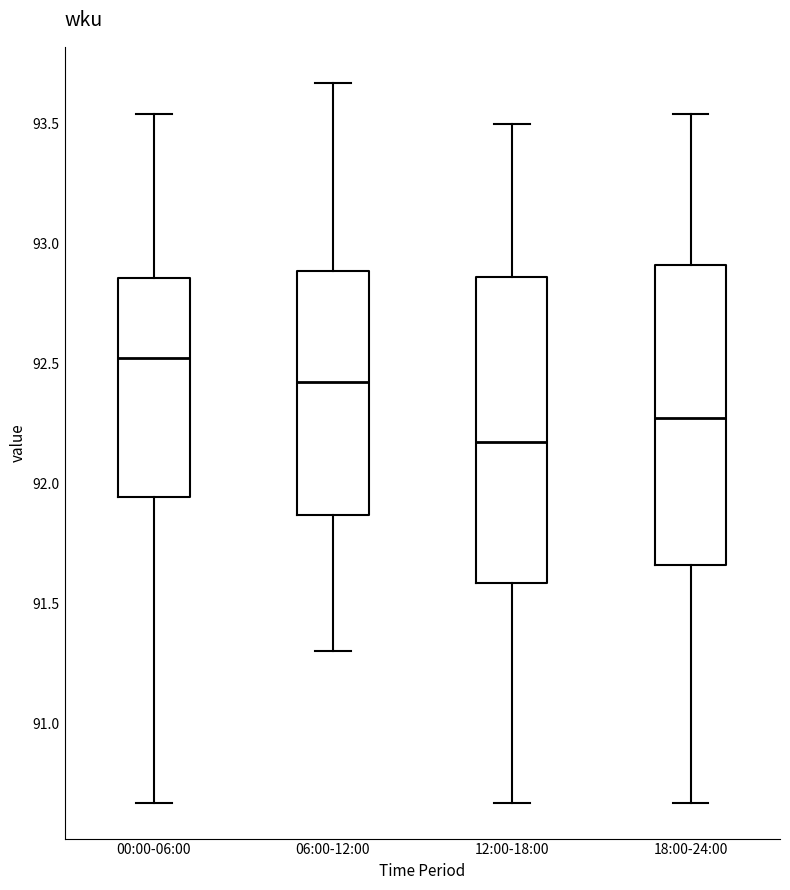

Which box has the lowest median line?

12:00-18:00